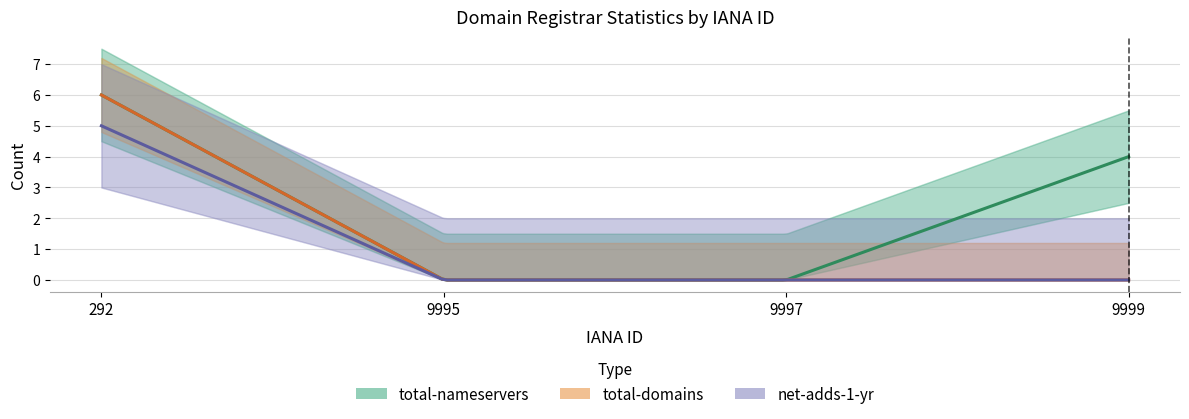

At 9995, list the series in order from largest to smallest.

total-nameservers, total-domains, net-adds-1-yr